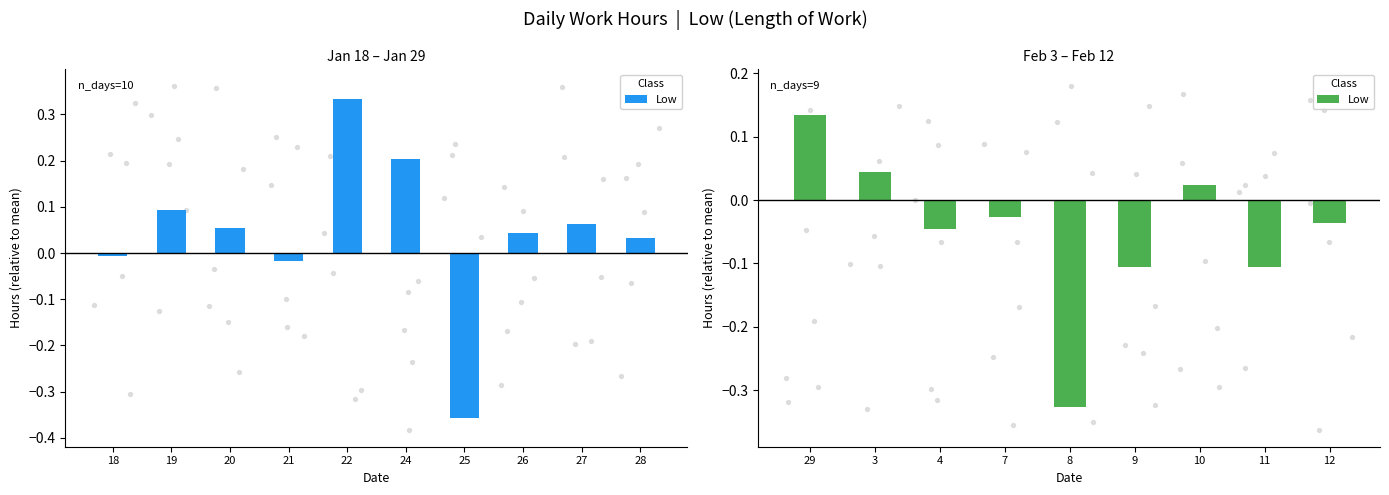

Which has a higher value, 3 or 4?

3